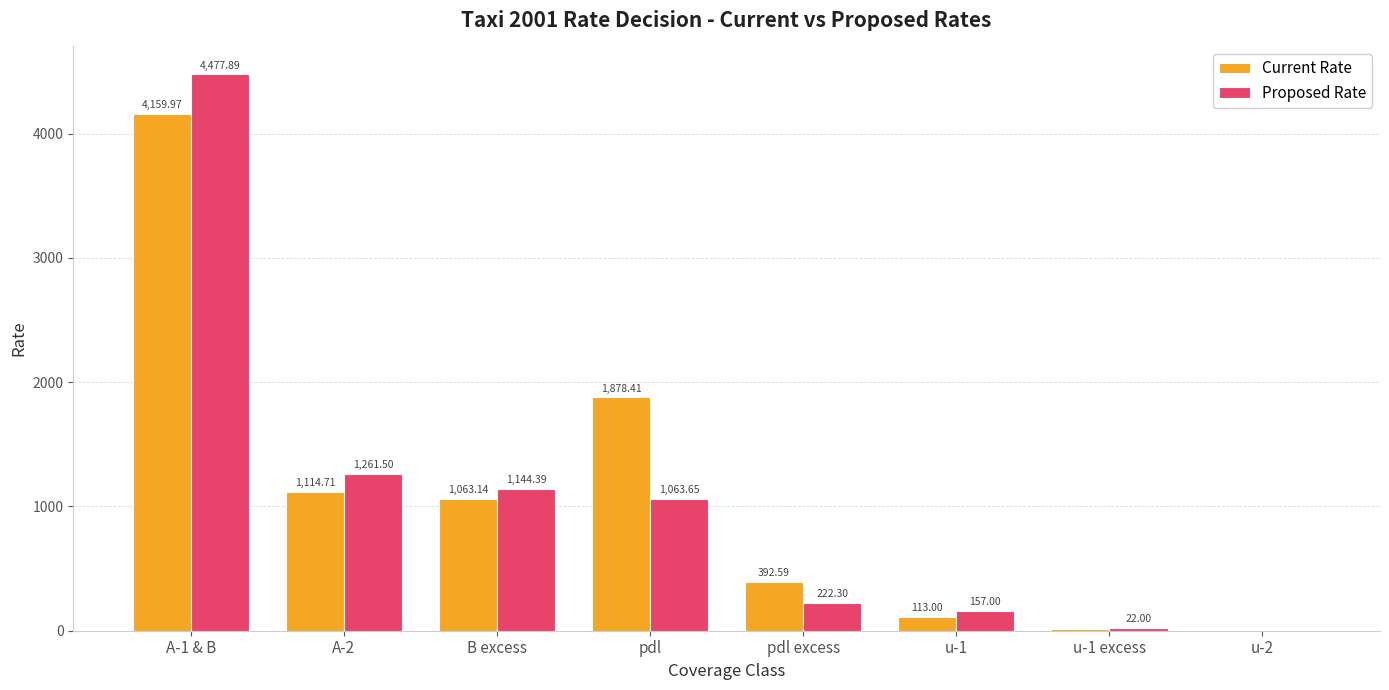

What is the sum of the Proposed Rate values at pdl and u-1 excess?

1085.7